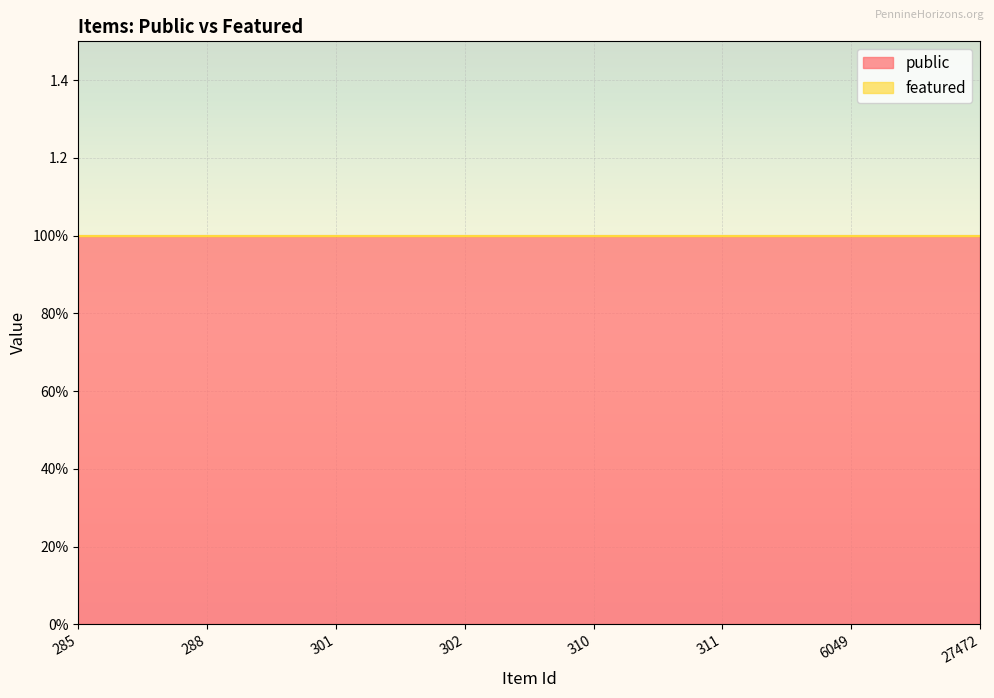

How many lines are shown in the chart?

2